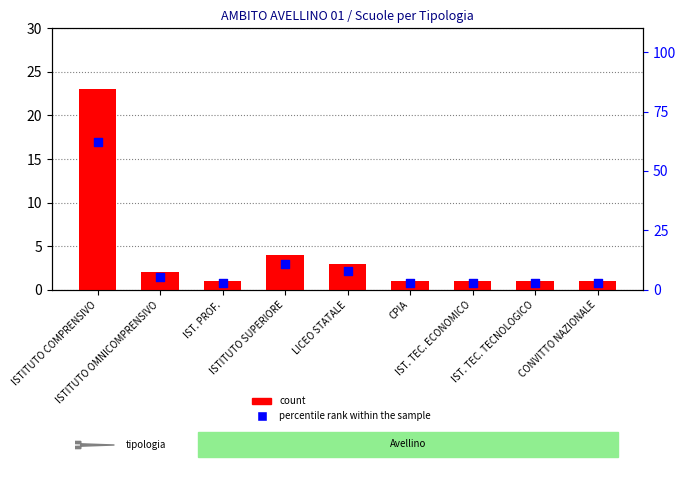

At which category is the sum across all series the highest?

ISTITUTO COMPRENSIVO